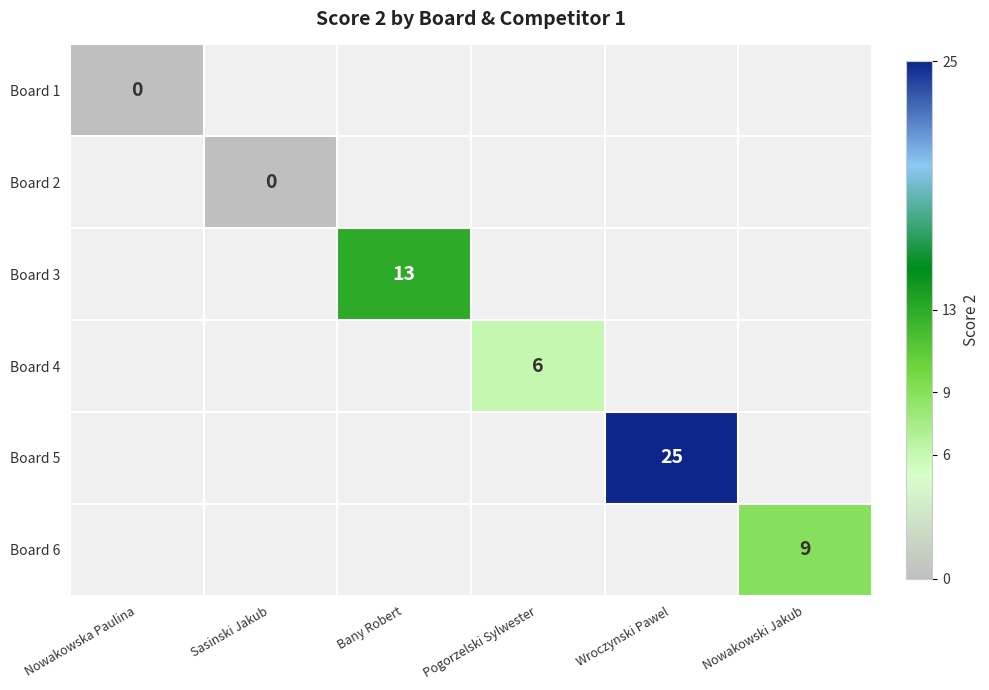

Is it true that Board 4 equals 6 at Pogorzelski Sylwester?

True